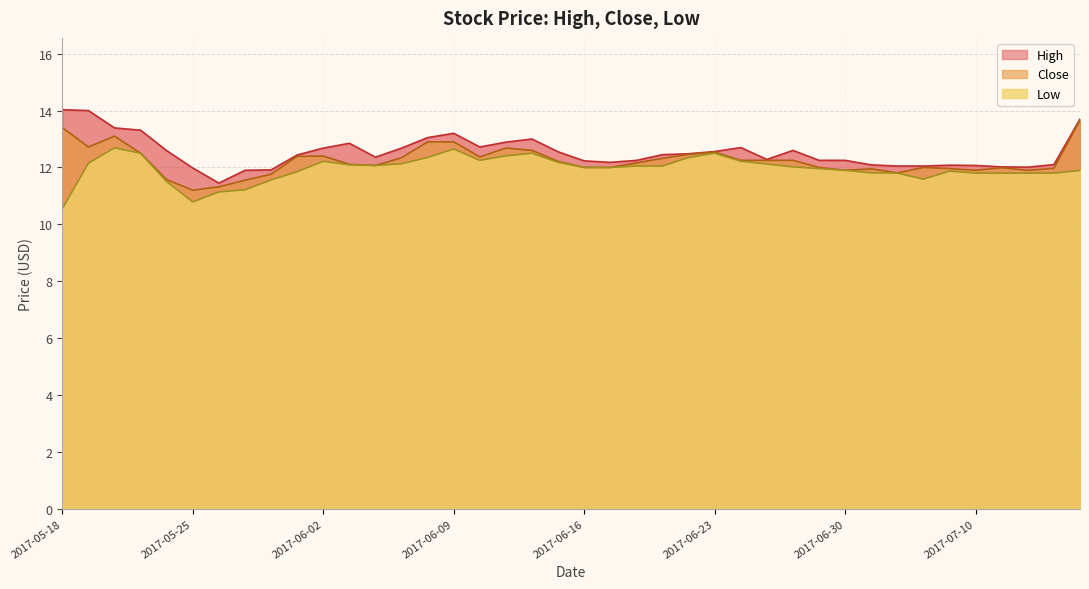

What is the label of the 4th point from the right?

2017-07-11